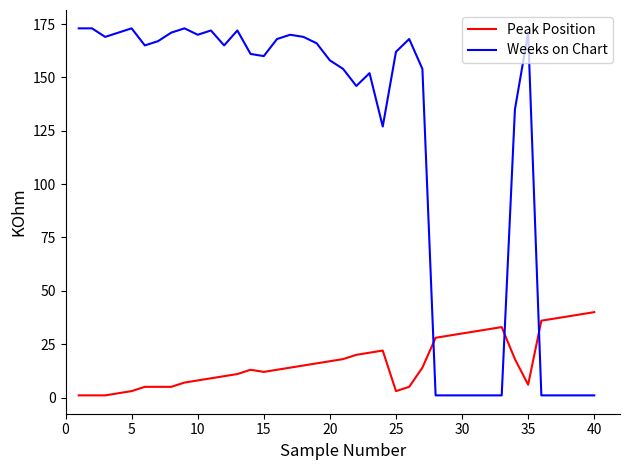

True or false: Weeks on Chart and Peak Position intersect in this chart.

True